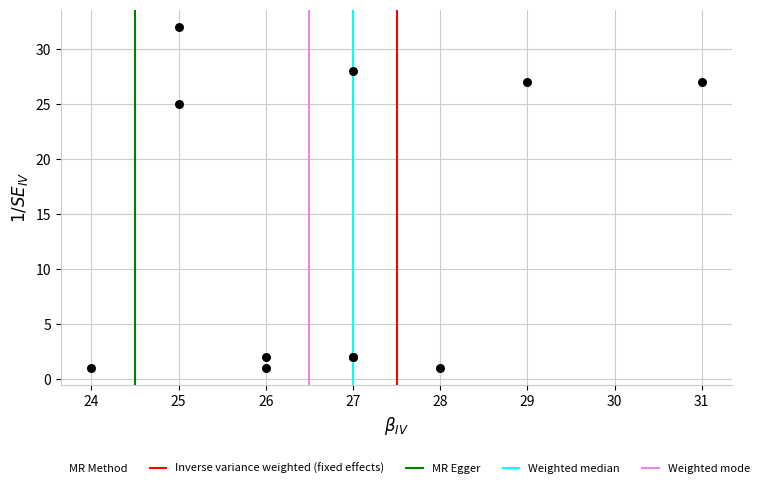

What Y value in the scatter plot is closest to 16?

25